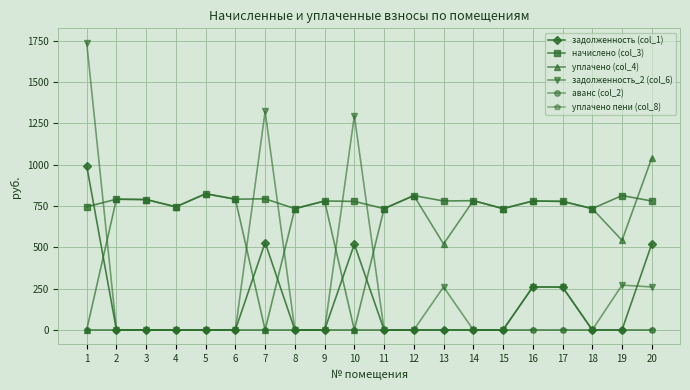

Which series ends up on top after the final intersection of задолженность_2 (col_6) and начислено (col_3)?

начислено (col_3)